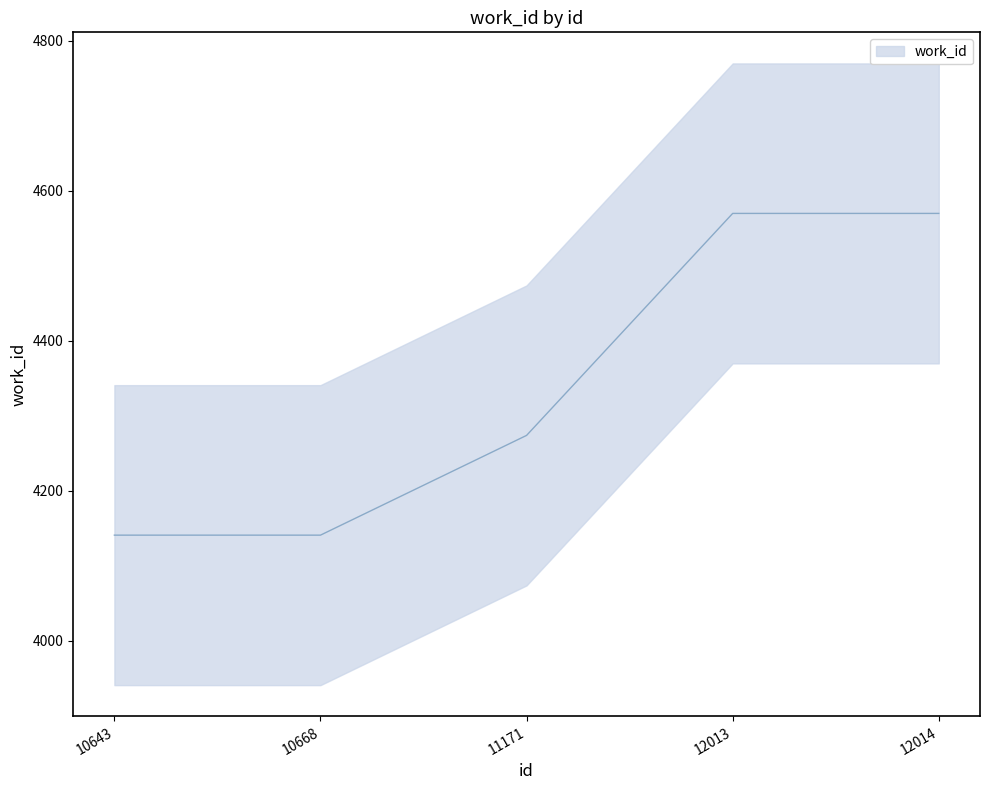

At which label is the value closest to 4355?

11171